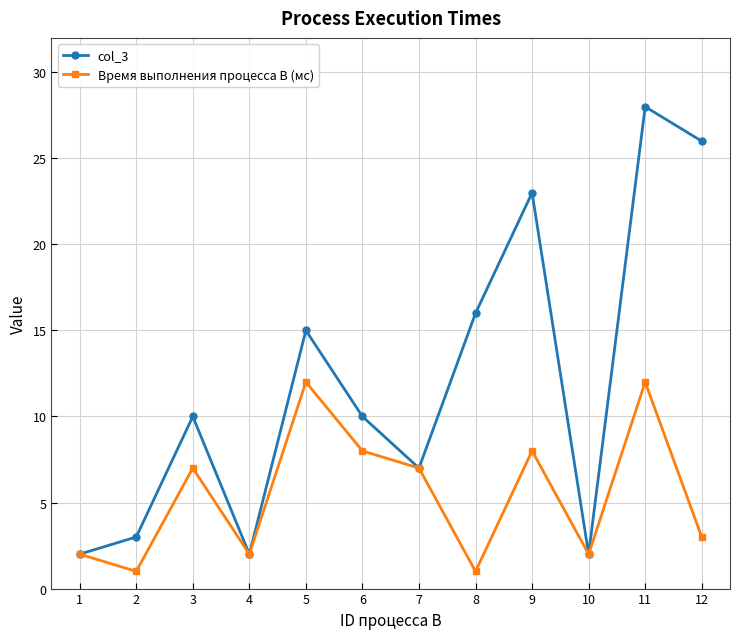

Reading right to left, extract all data points from this chart.

col_3: 26	28	2	23	16	7	10	15	2	10	3	2
Время выполнения процесса B (мс): 3	12	2	8	1	7	8	12	2	7	1	2